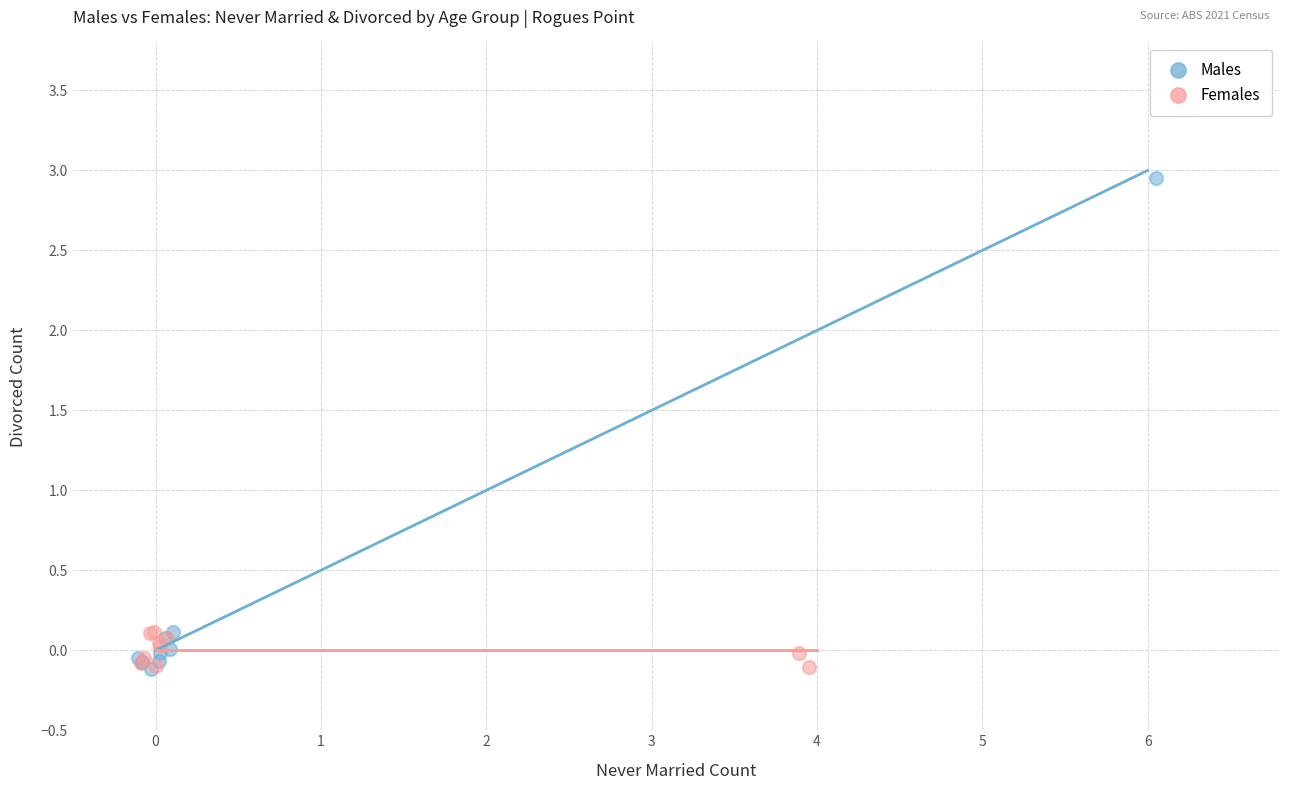

What are all the series names shown in the legend?

Males, Females